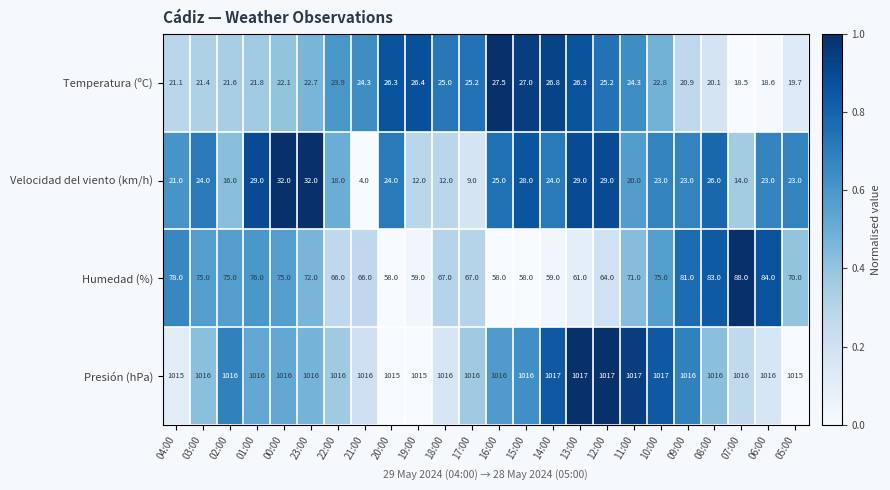

Count the Presión (hPa) values in the range 1016 to 1017.

20